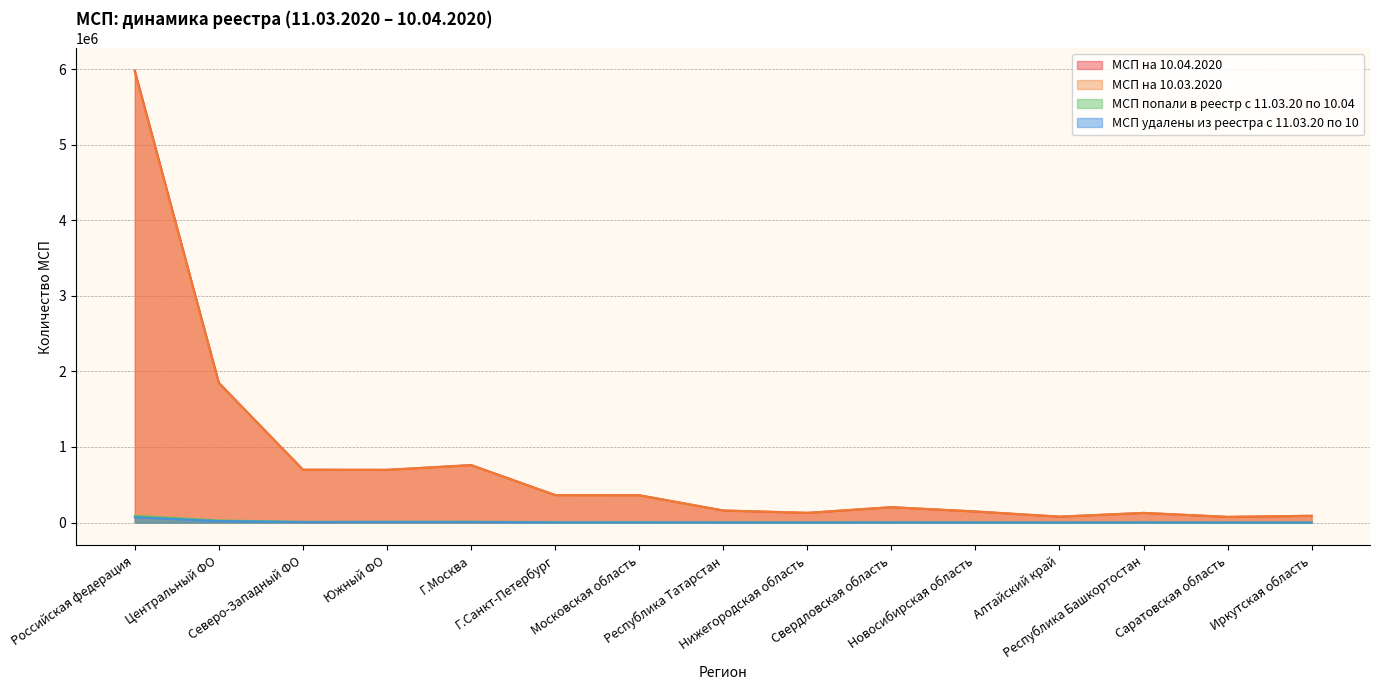

Is the value of МСП на 10.03.2020 at Нижегородская область greater than the value of МСП на 10.04.2020 at Республика Татарстан?

No